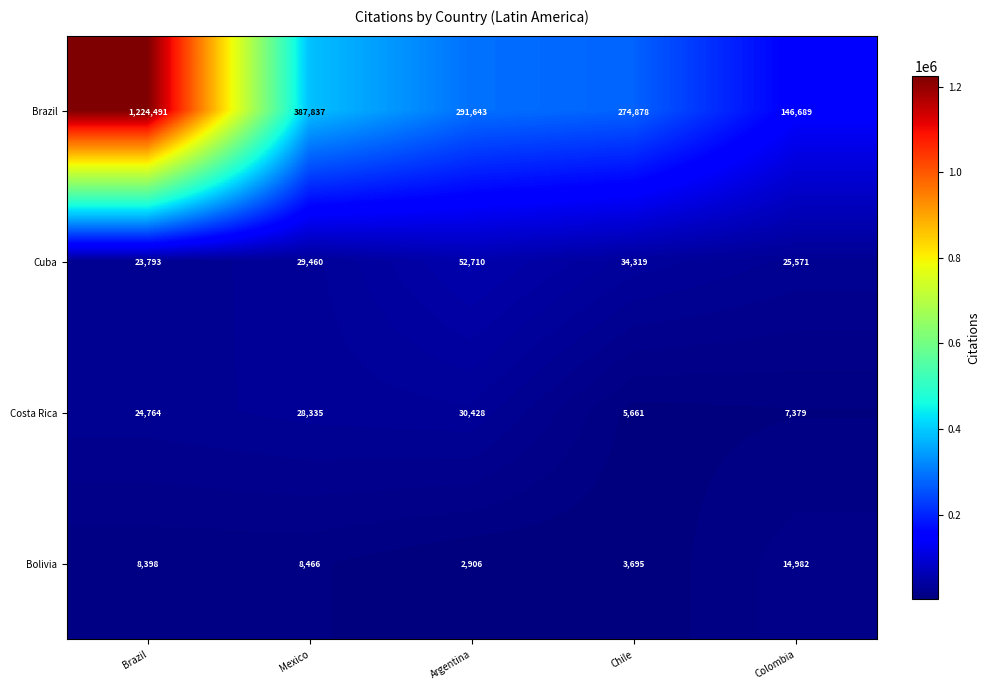

Read the Cuba value at Chile.

34319